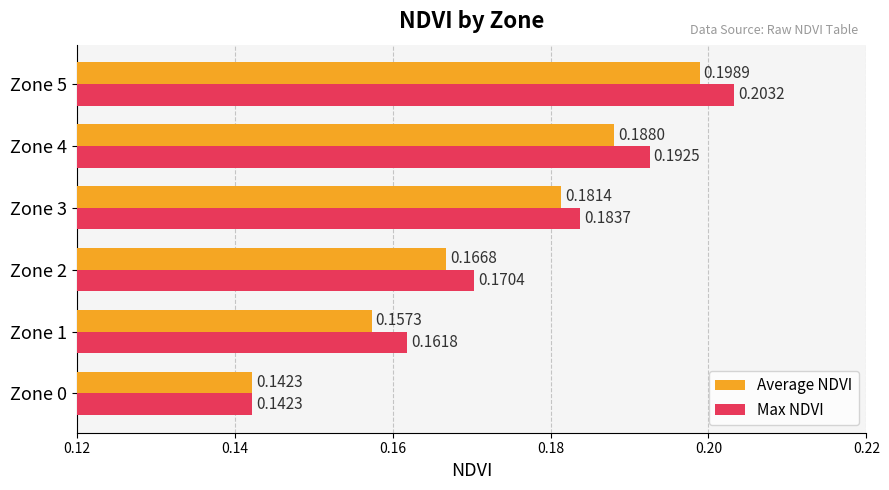

What is the sum of all Average NDVI values?

1.0